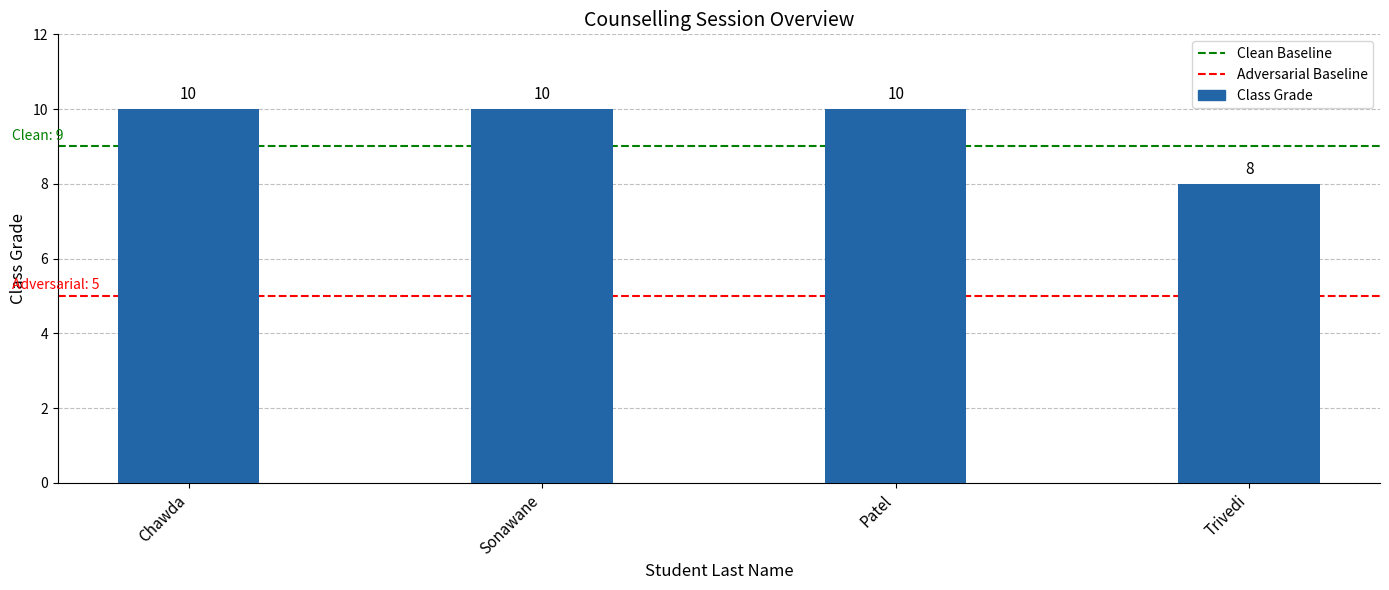

How many bars are there in total?

4